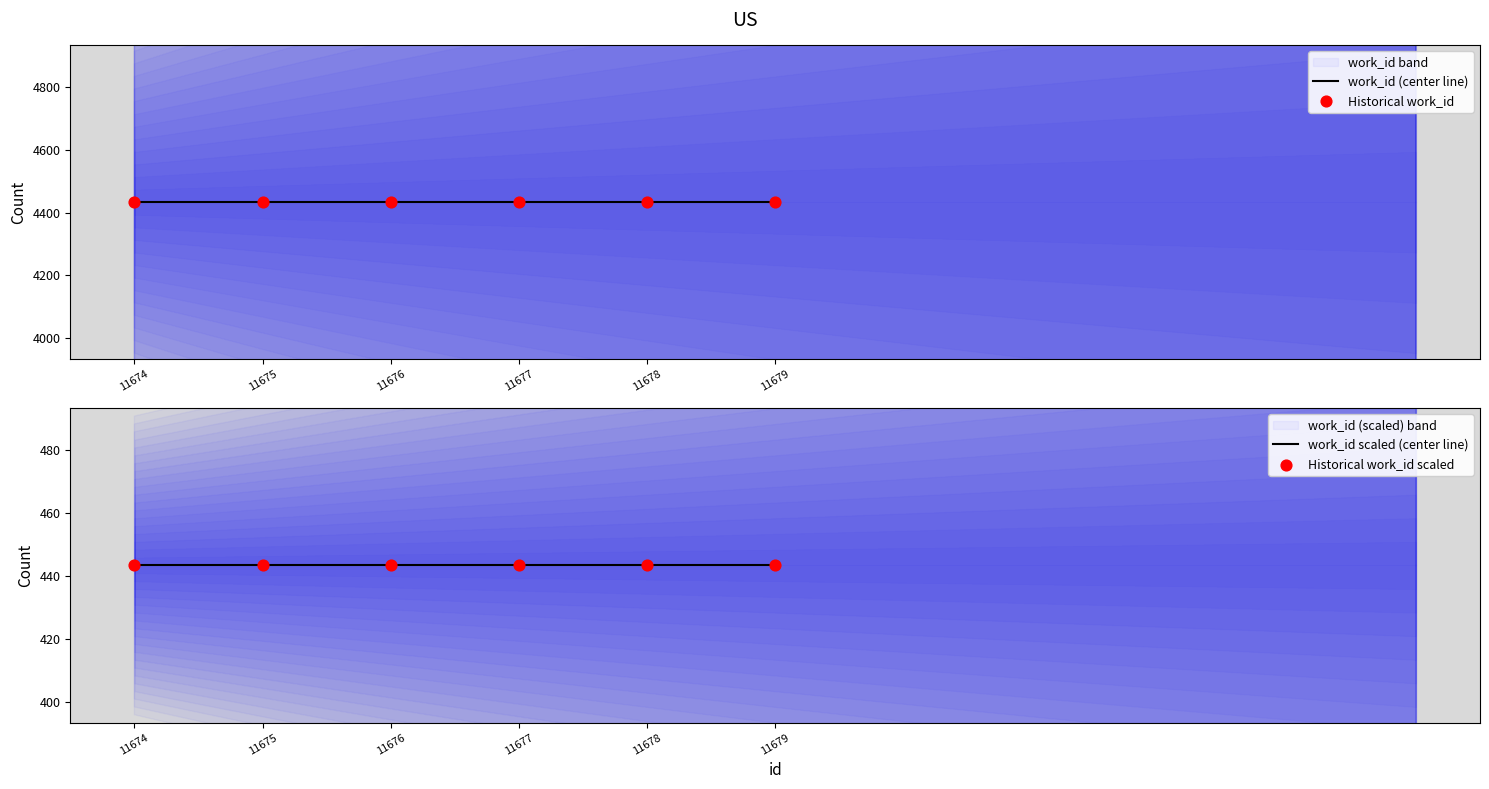

Which series reaches the maximum Y coordinate?

work_id (center line)